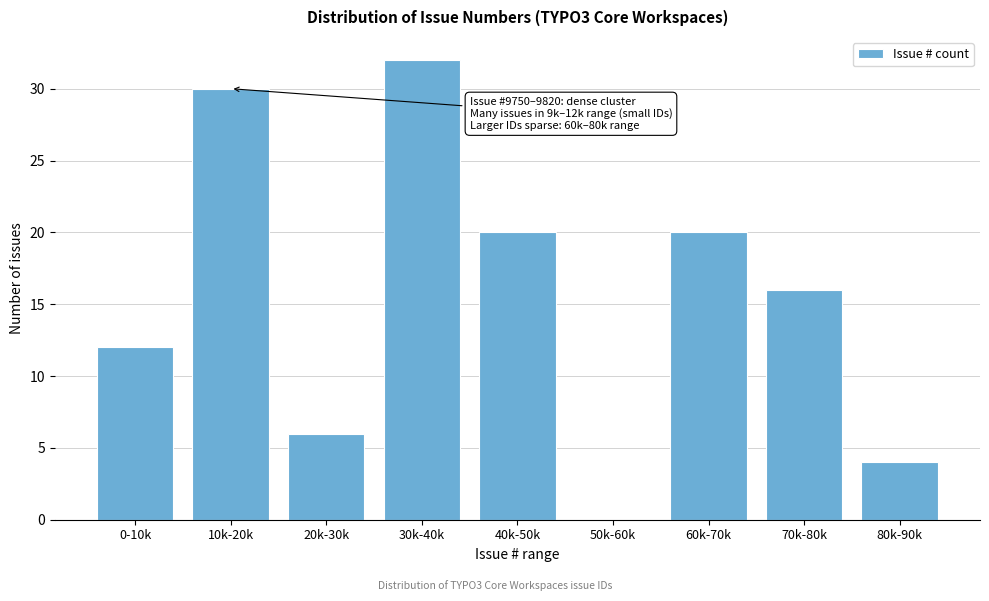

Reading left to right, list all the values displayed in this chart.

0-10k=12	10k-20k=30	20k-30k=6	30k-40k=32	40k-50k=20	50k-60k=0	60k-70k=20	70k-80k=16	80k-90k=4